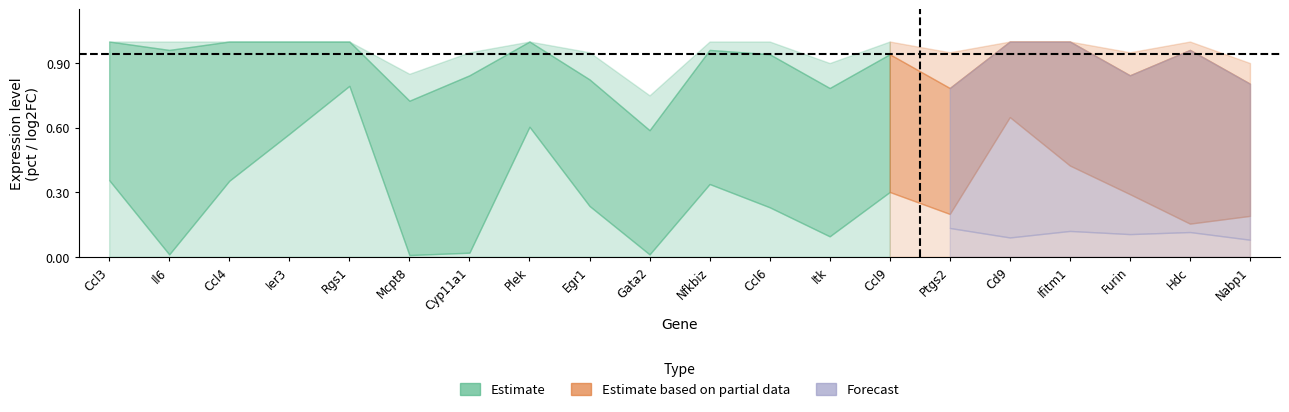

How many categories are shown in the chart?

20